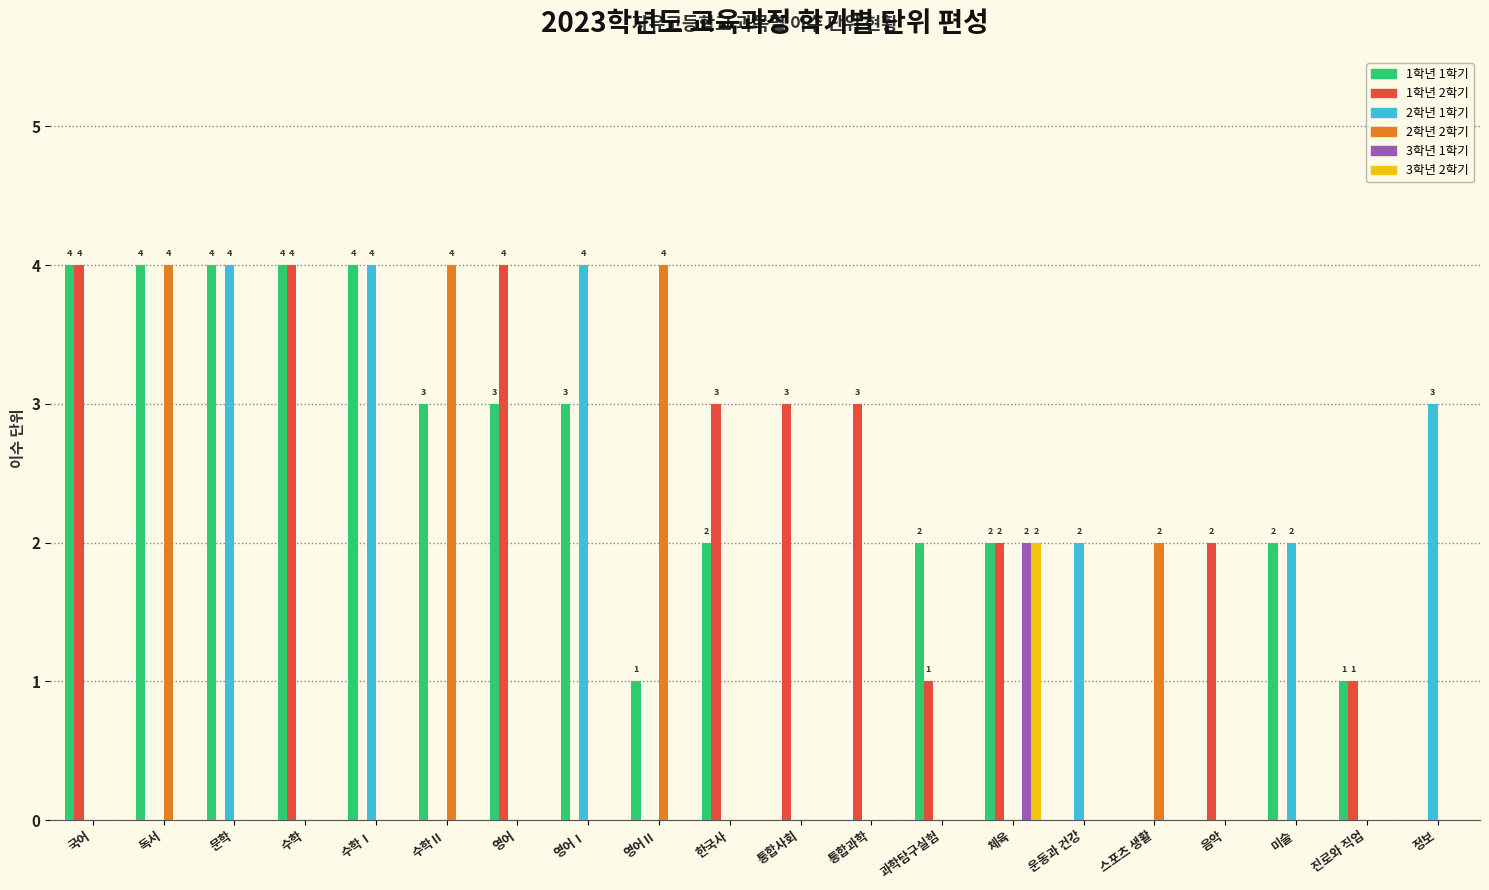

How many categories are shown in the chart?

20